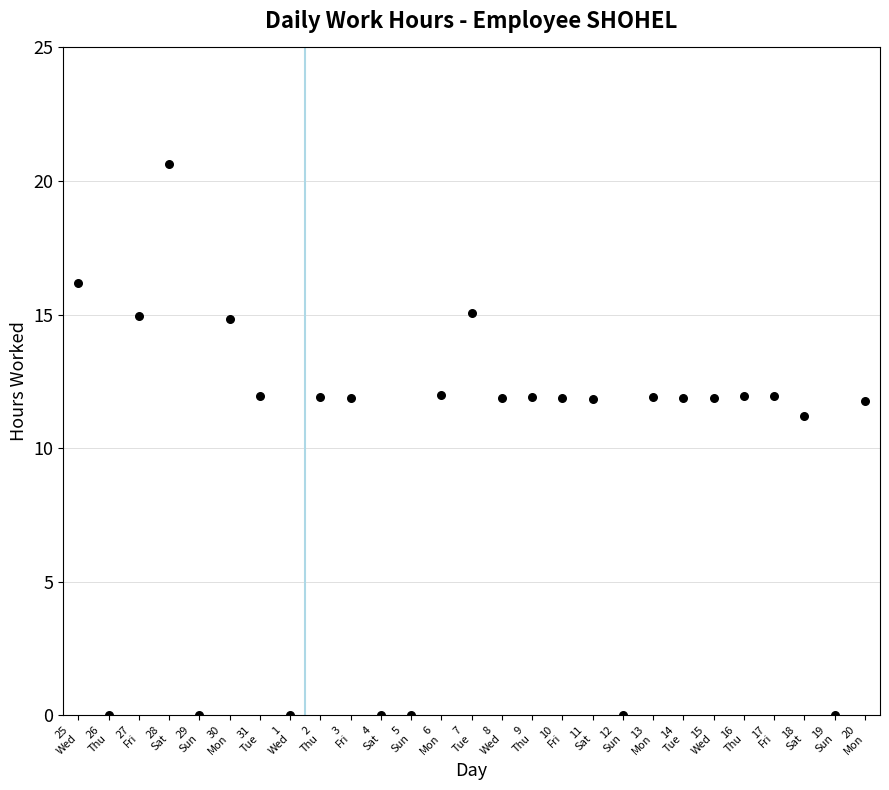

What Y value in the scatter plot is closest to 10?

11.2